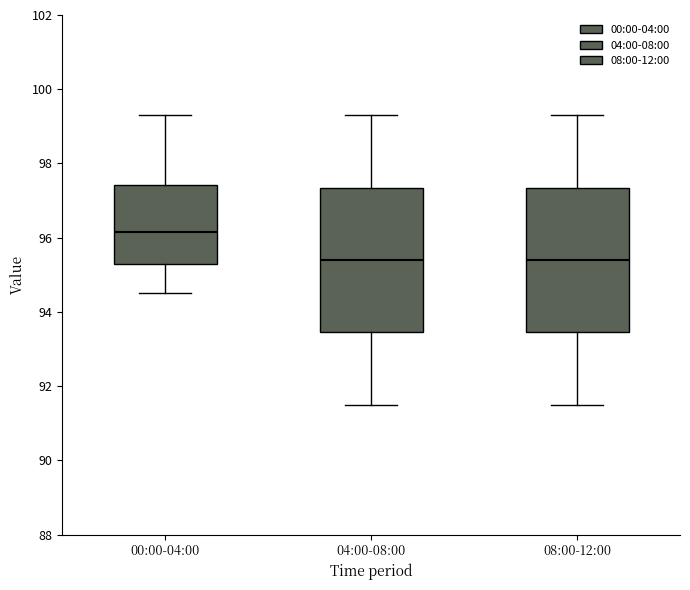

Where does the lower whisker of the box for 04:00-08:00 end on the y-axis? The values are not printed on the chart, so give them approximately, as read against the axis.

91.6